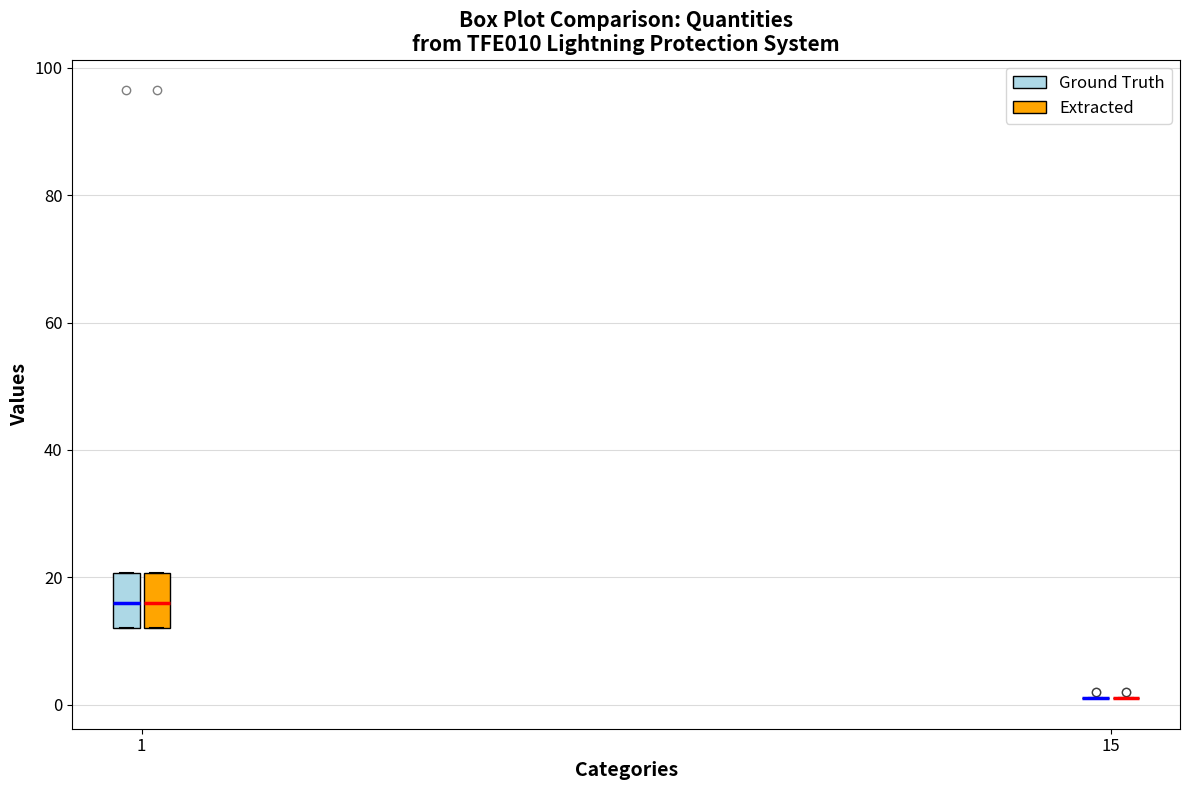

Where does the median line of the box for 1 (Ground Truth) sit on the y-axis? The values are not printed on the chart, so give them approximately, as read against the axis.

16